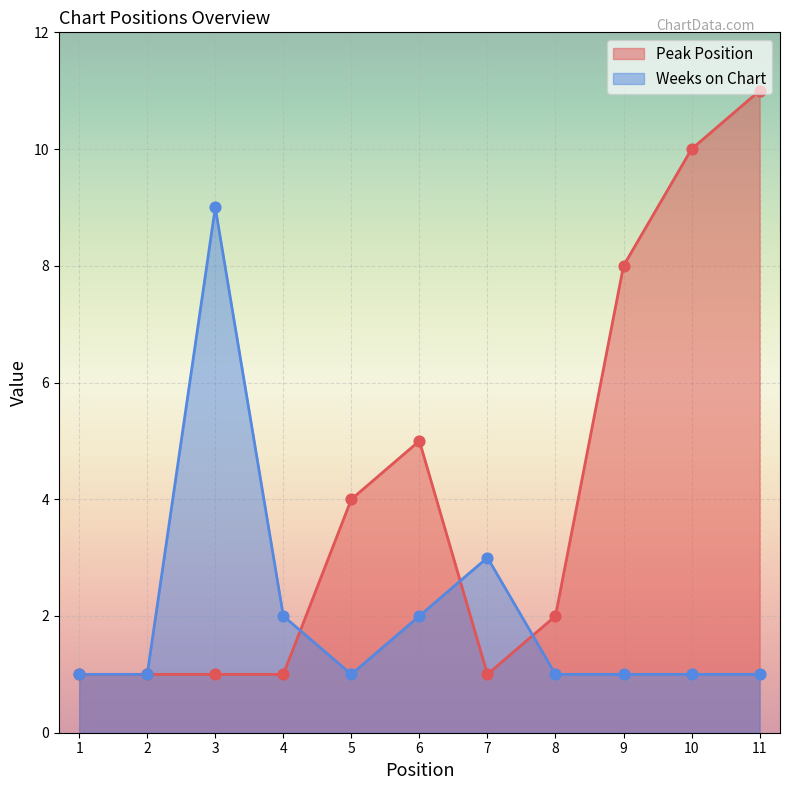

Which series reaches the maximum Y coordinate?

Peak Position